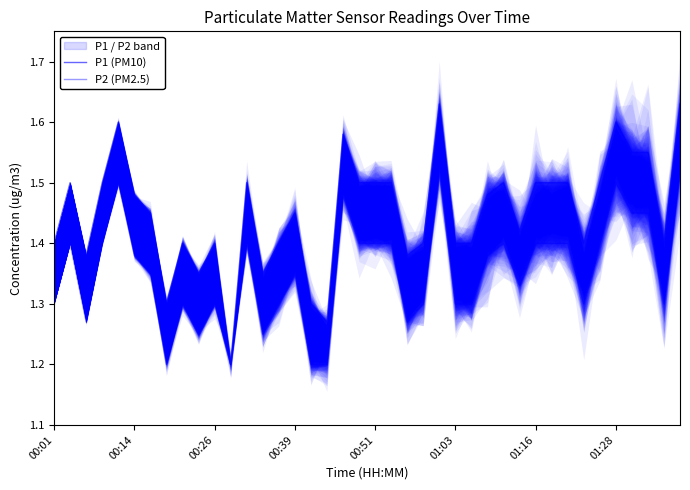

How many lines are shown in the chart?

2